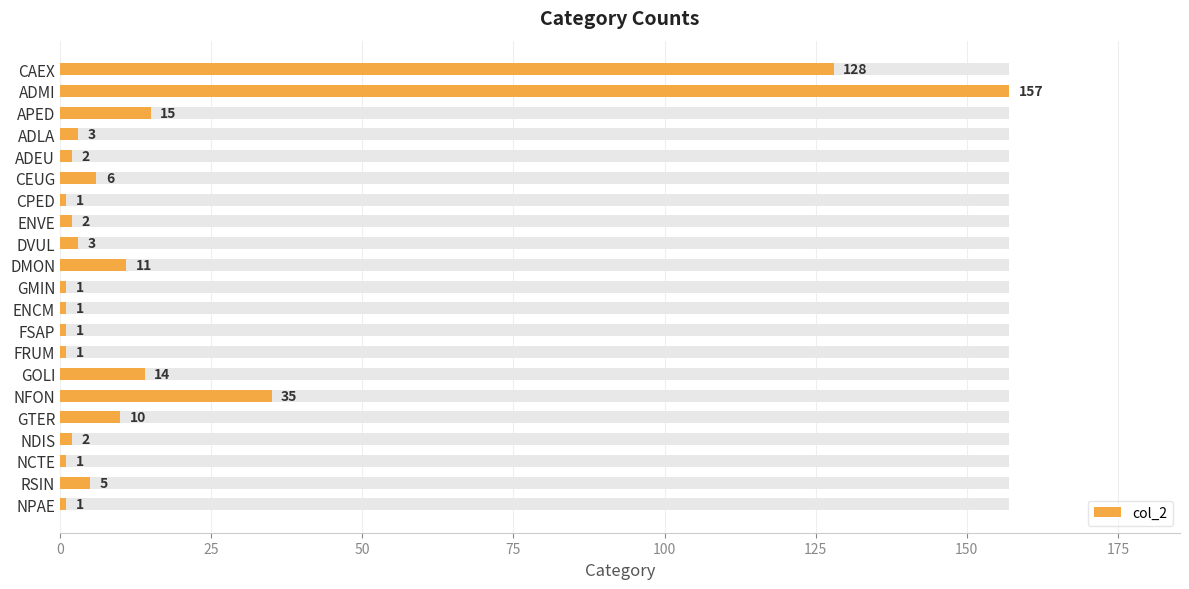

What is the difference between the maximum and second lowest values?

156